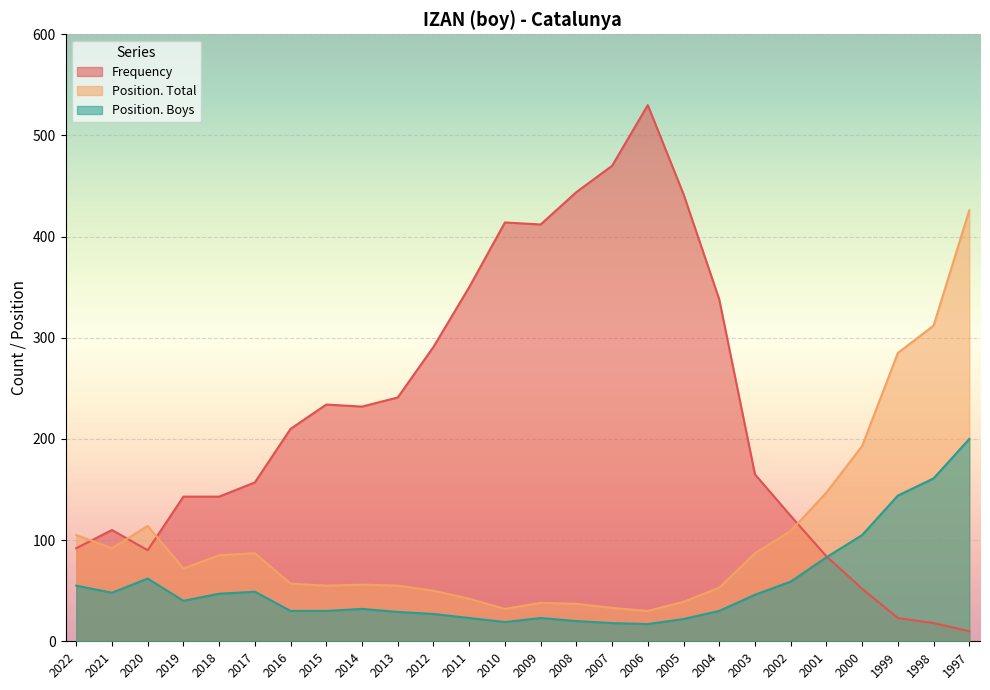

List the series in order of their peak value, lowest first.

Position. Boys, Position. Total, Frequency